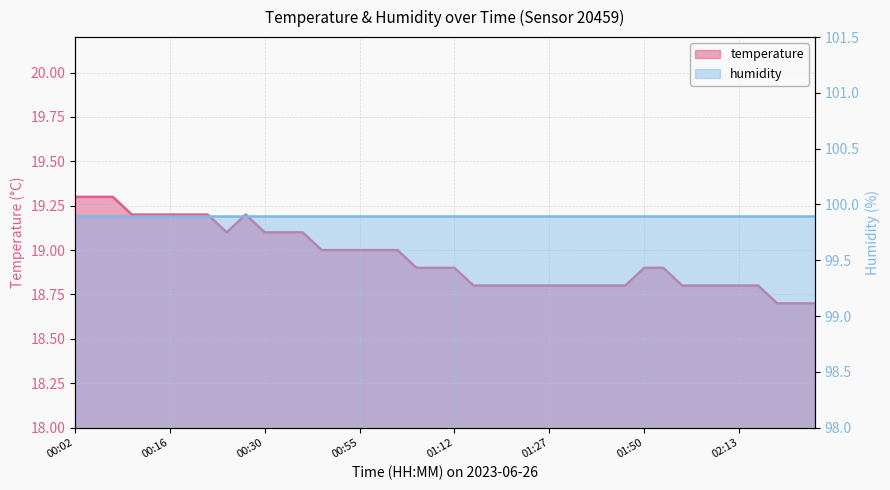

Which category has the lowest value across all series?

02:19